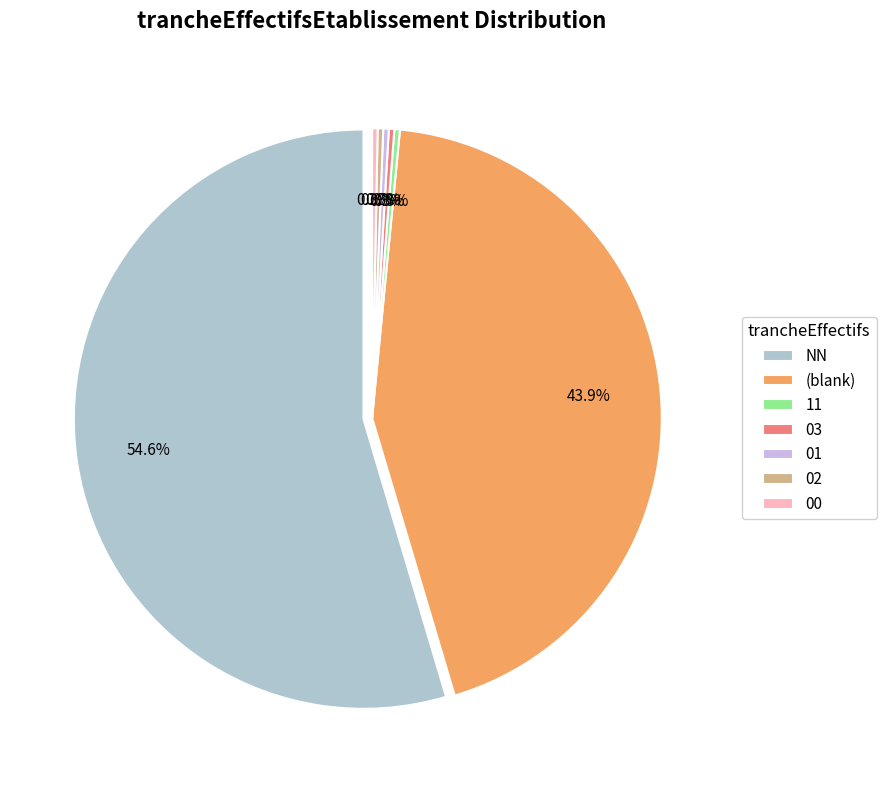

What portion of the pie excludes 01?

99.7%